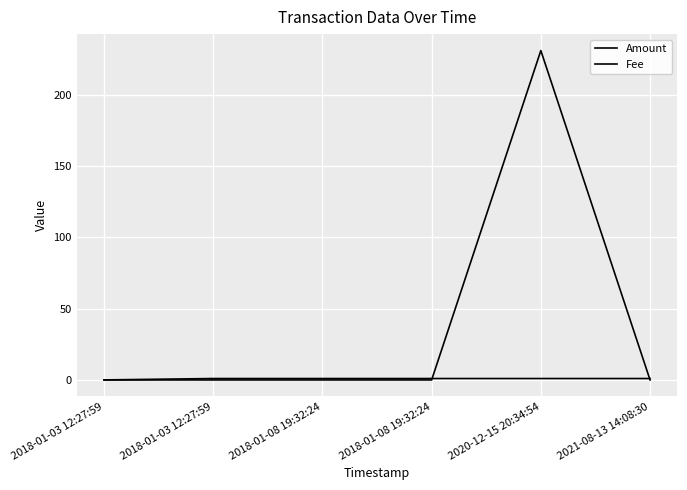

The Amount series shows 231.0 at 2020-12-15 20:34:54. True or false?

True